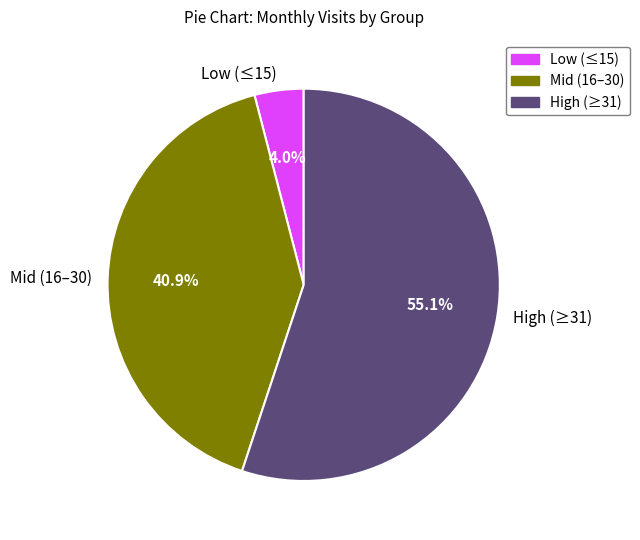

Is there a majority slice in this chart?

Yes